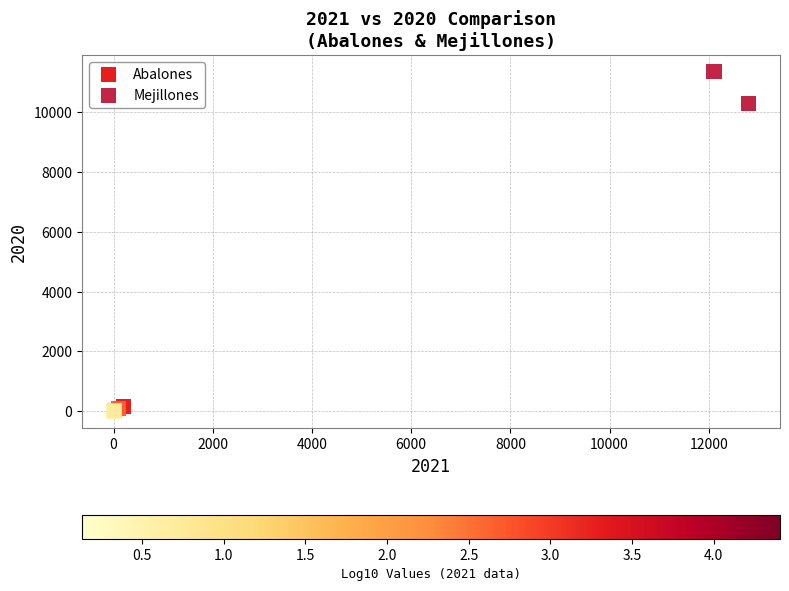

Which series contains the highest Y value?

Mejillones